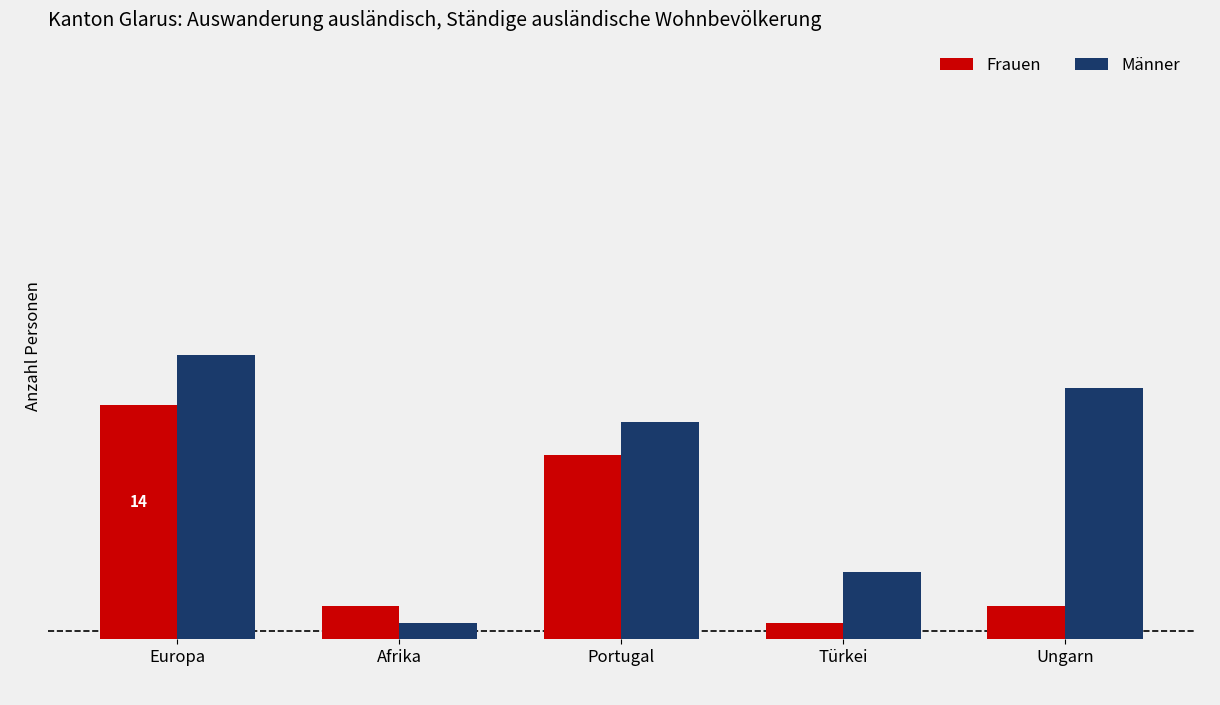

At which category is the sum across all series the highest?

Europa